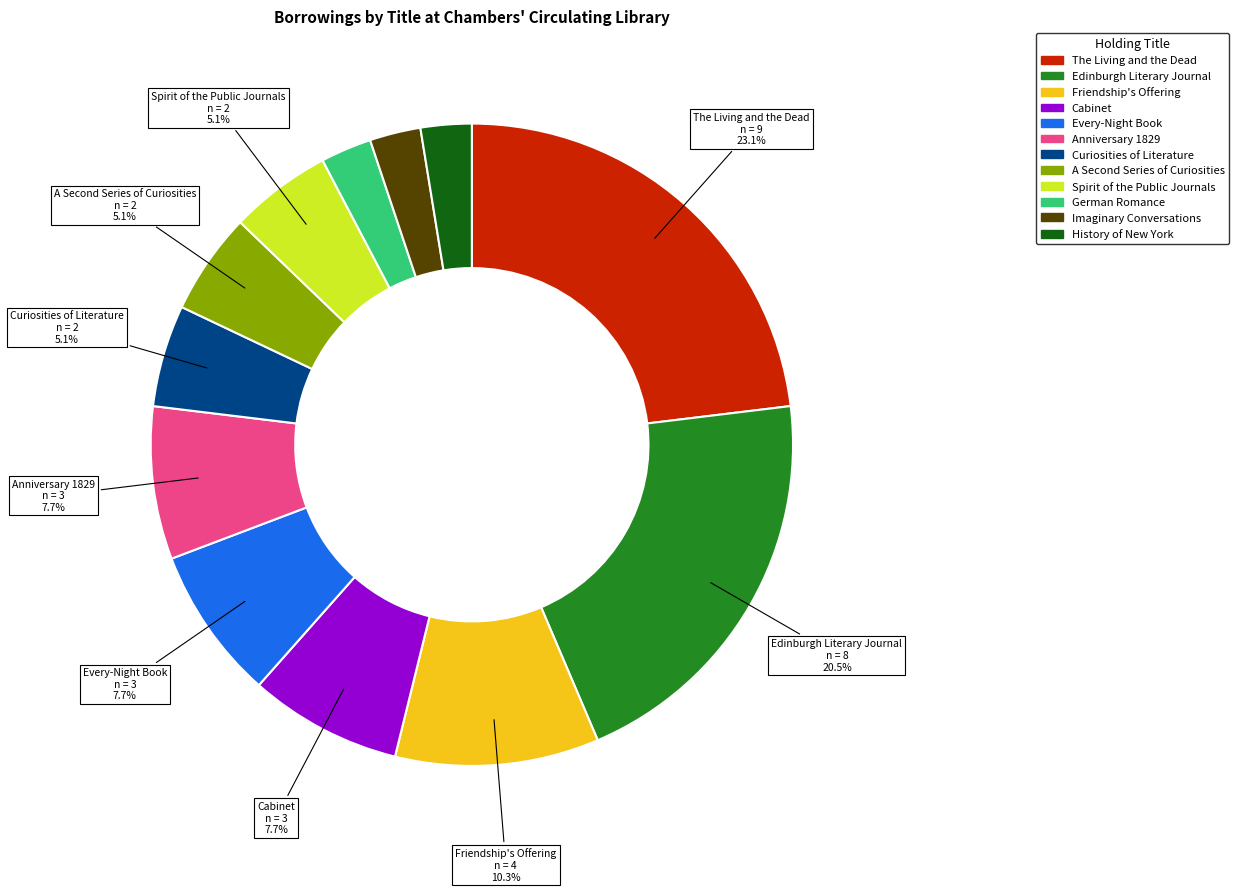

What is the largest slice in the pie chart?

The Living and the Dead